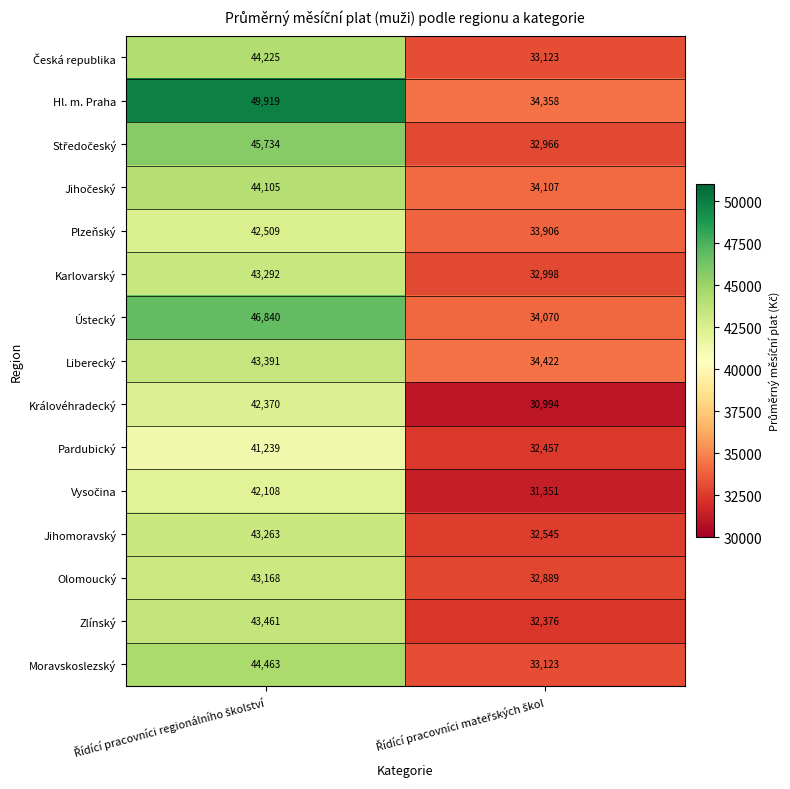

What is the average value of the Karlovarský series?

38145